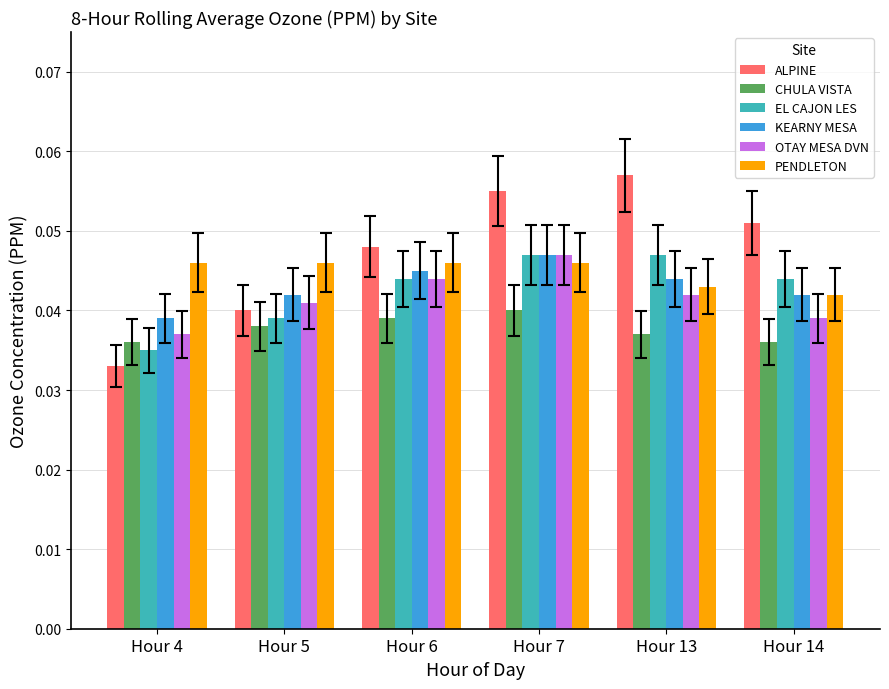

The value of KEARNY MESA at Hour 4 is 0.1. True or false?

False